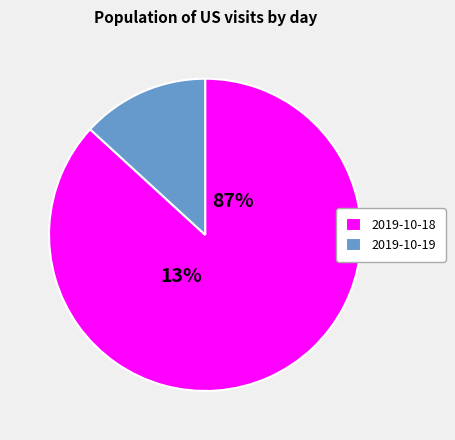

What percentage is NOT represented by 2019-10-19?

86.8%